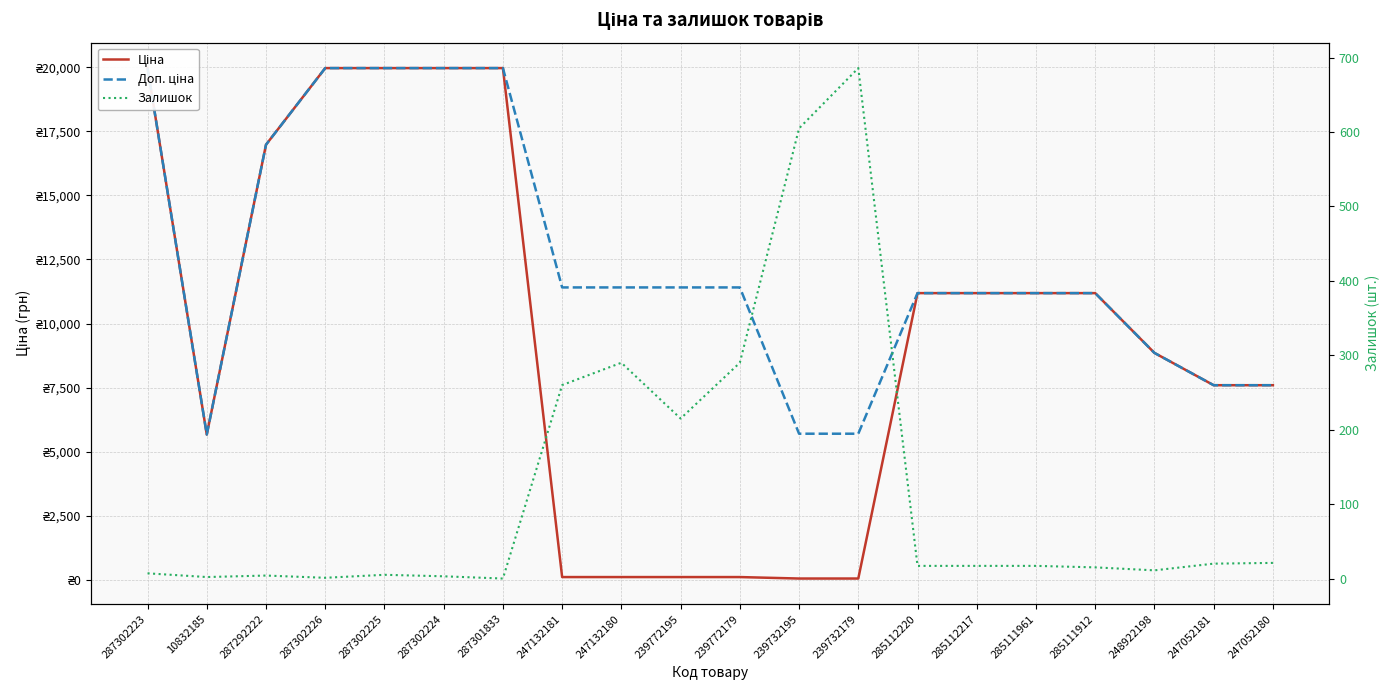

True or false: Ціна has a value of 114.1 at 239772195.

True